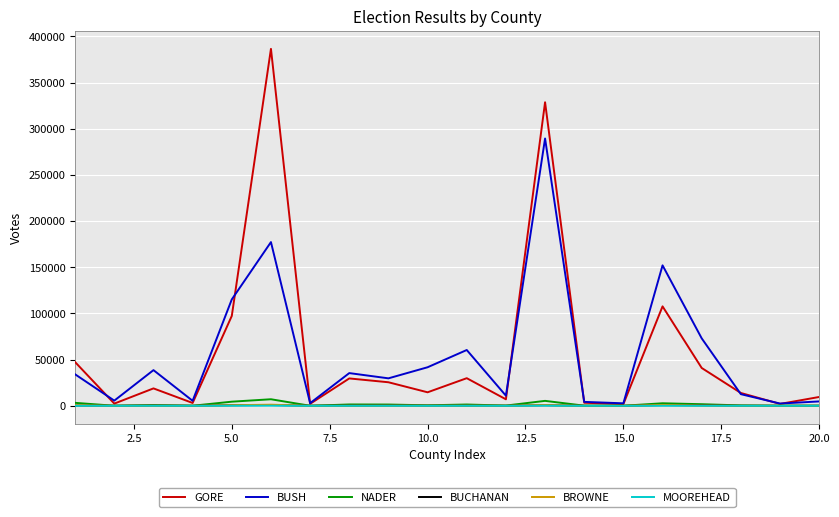

Which series has the widest spread of values?

GORE